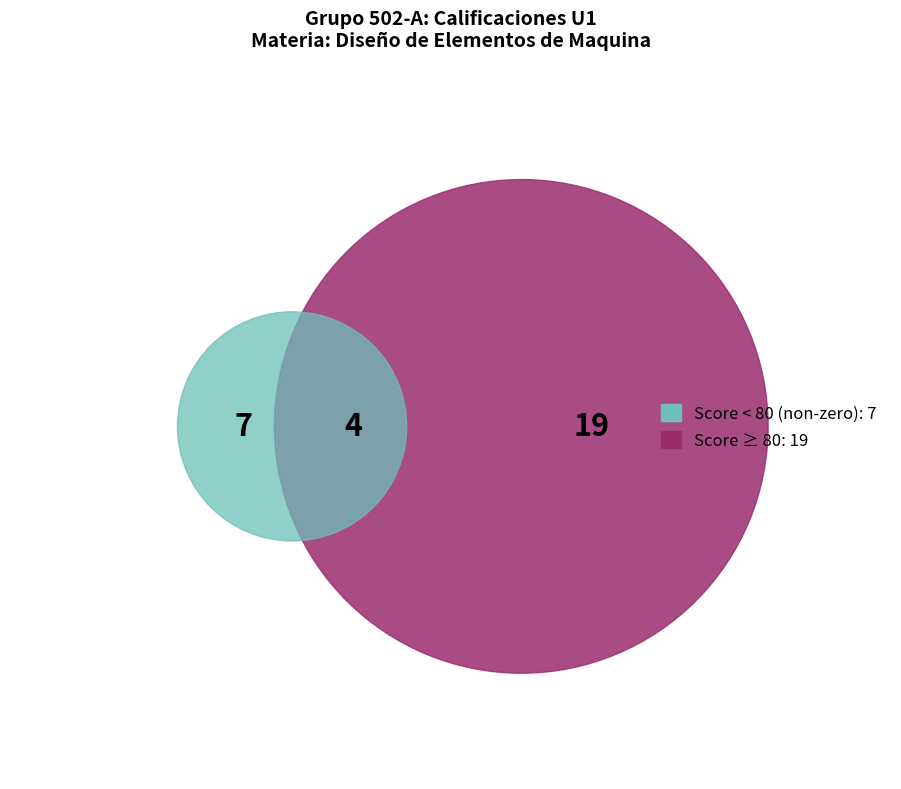

Is the sum of ALCALA CABRERA GERARDO and ZETINA CHIGO JHAIR ALEXIS greater than half?

No